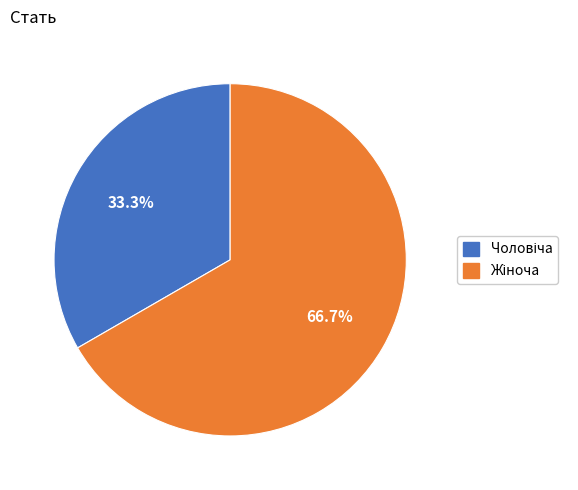

Is there any slice that represents more than half of the pie?

Yes